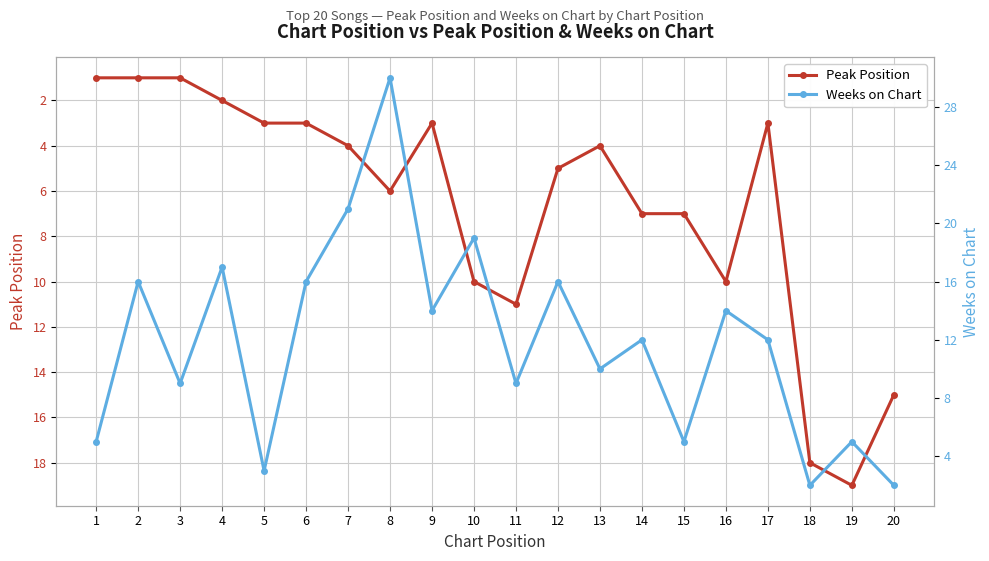

The Weeks on Chart series shows 25 at 2. True or false?

False